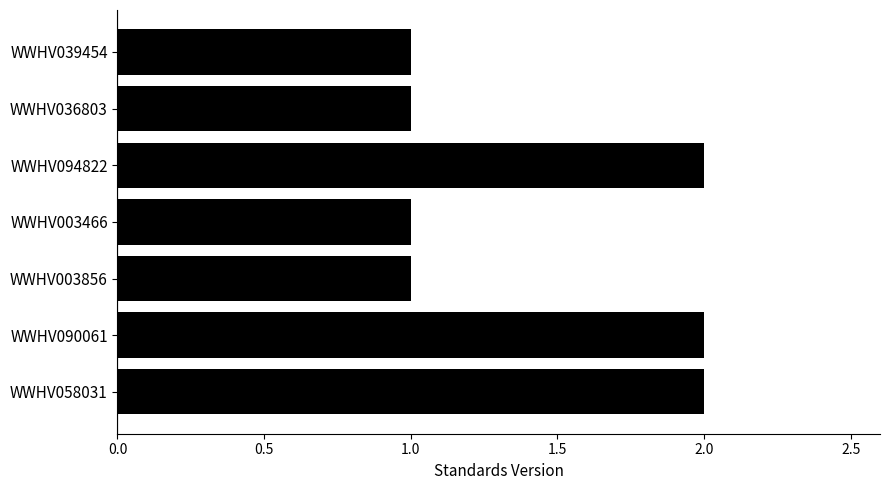

The value at WWHV090061 is 2. True or false?

True